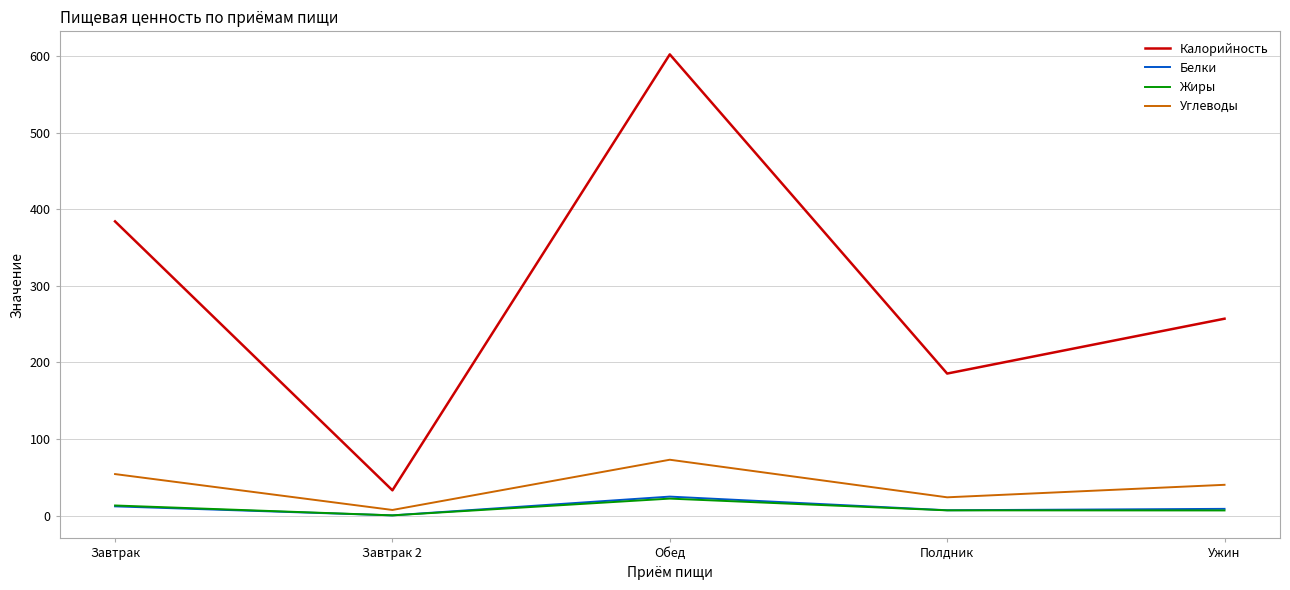

True or false: Белки and Углеводы cross at least once.

False